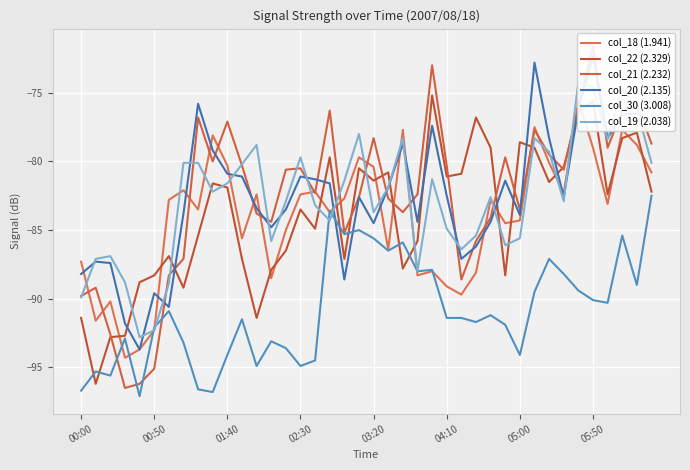

Is it true that col_22 (2.329) equals -78.6 at 05:00?

True